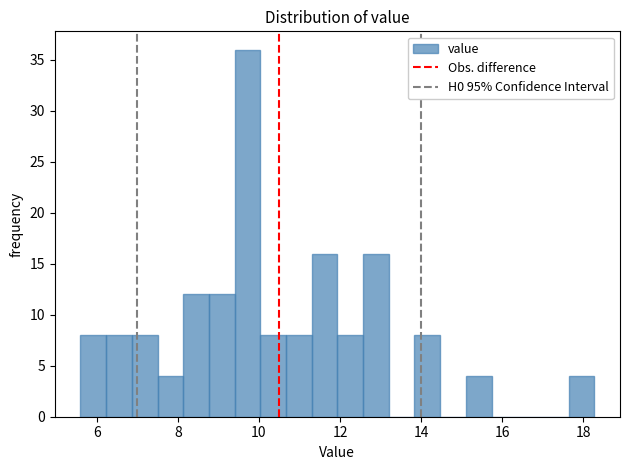

Read against the x-axis, roughly where is the centre of the tallest bar?

9.8